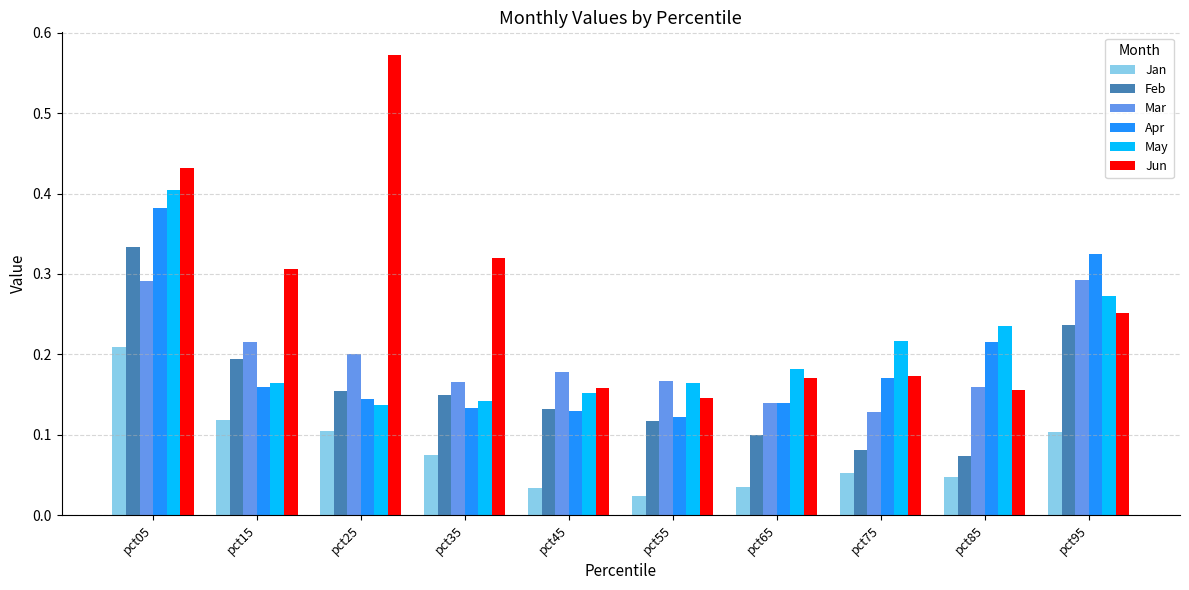

What is the total value across all series at pct45?

0.8